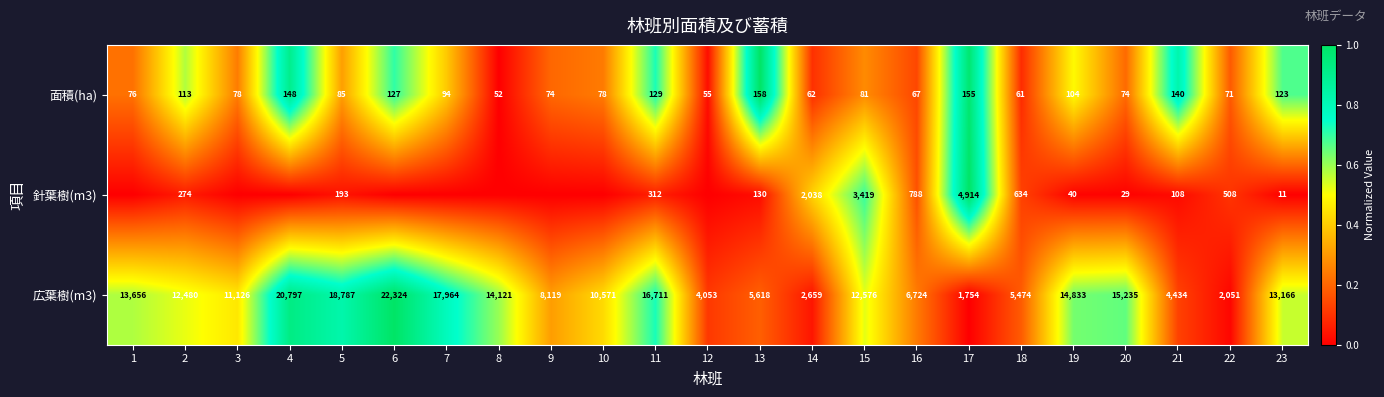

List the labels in order of 広葉樹(m3) value, smallest first.

17, 22, 14, 12, 21, 18, 13, 16, 9, 10, 3, 2, 15, 23, 1, 8, 19, 20, 11, 7, 5, 4, 6